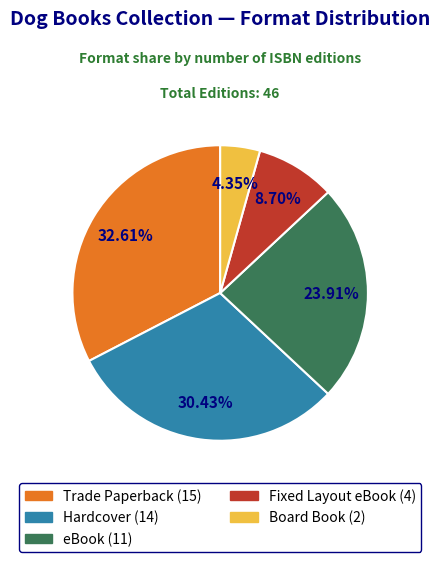

Which slice is the largest?

Trade Paperback